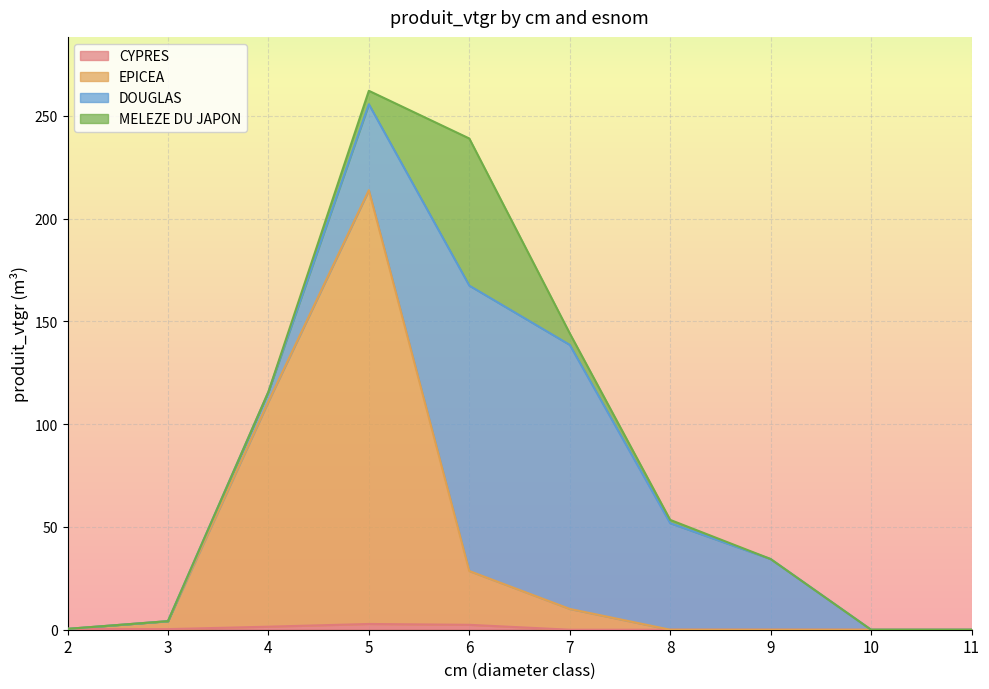

Does the chart display data point markers on the line(s)?

No